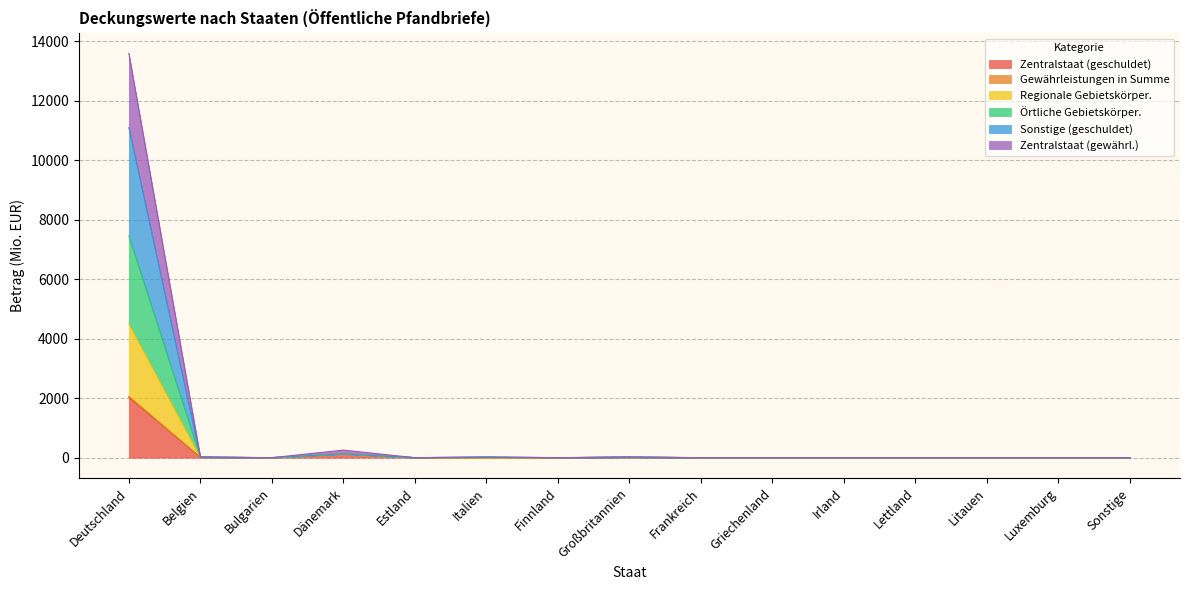

What is the value of the Zentralstaat (geschuldet) point at the 2nd from the left?

14.2